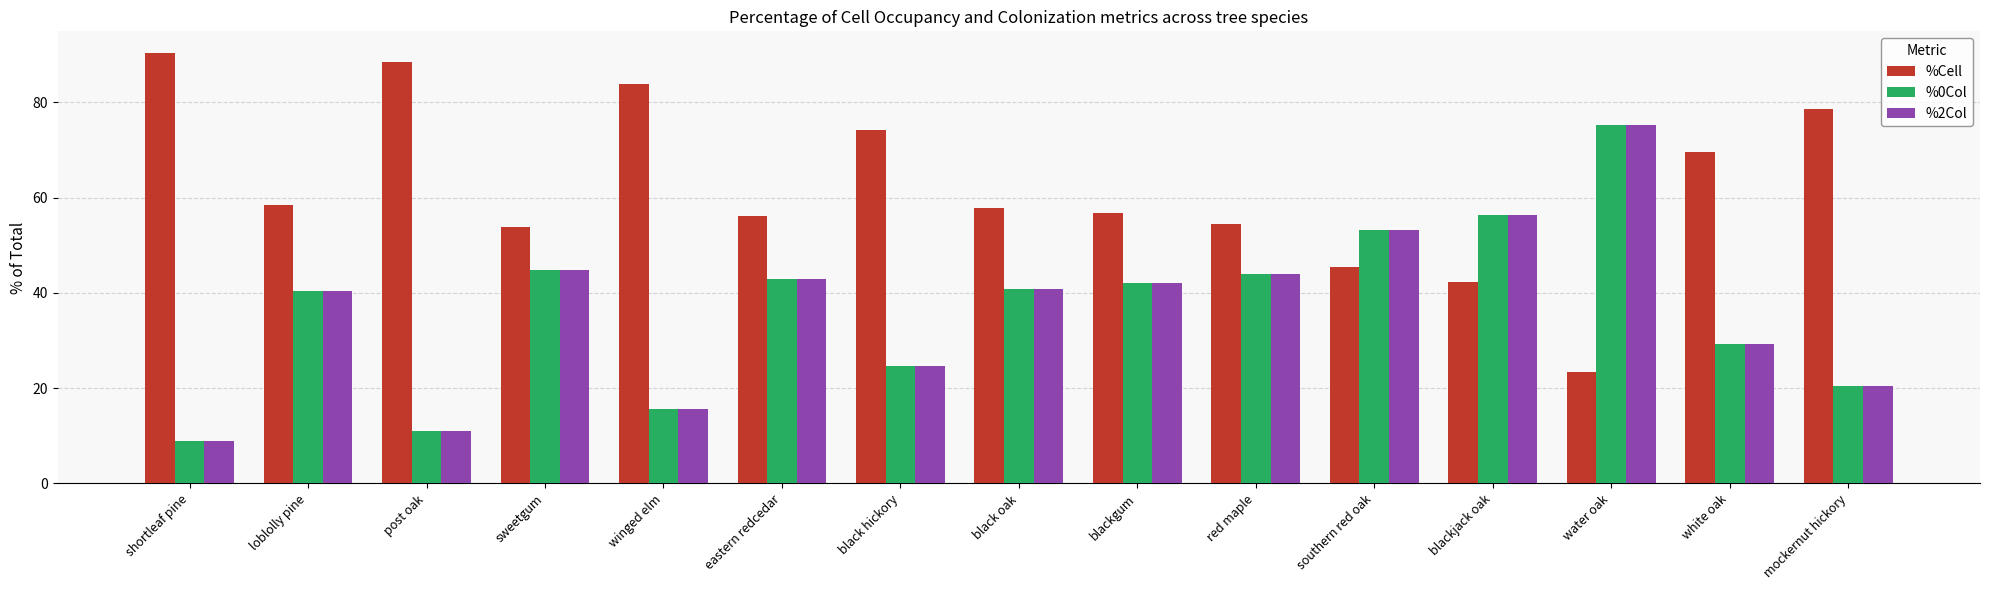

What is the lowest value of the %Cell series?

23.3